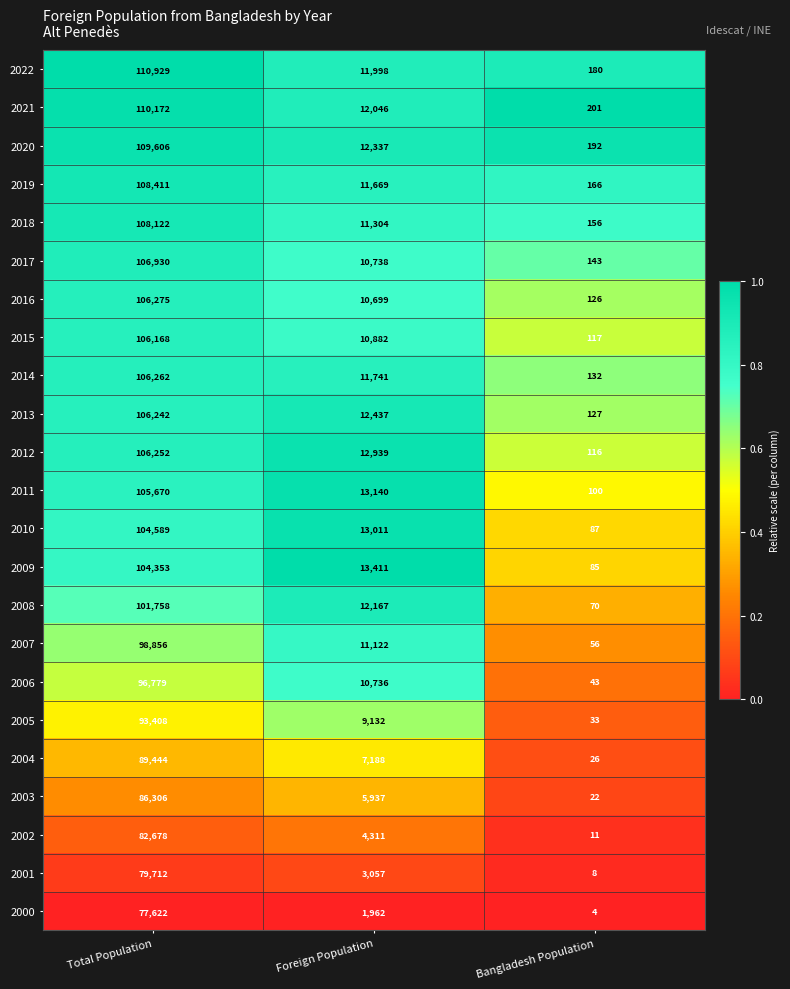

What is the greatest value displayed?

110929